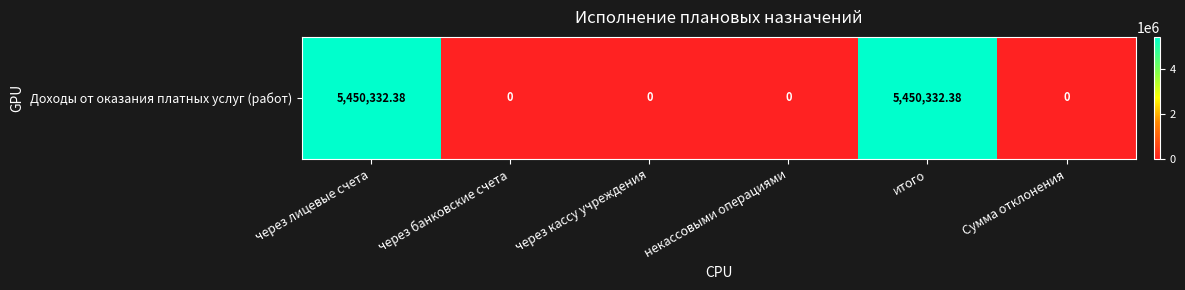

Rank the categories by value from highest to lowest.

через лицевые счета, итого, через банковские счета, через кассу учреждения, некассовыми операциями, Сумма отклонения